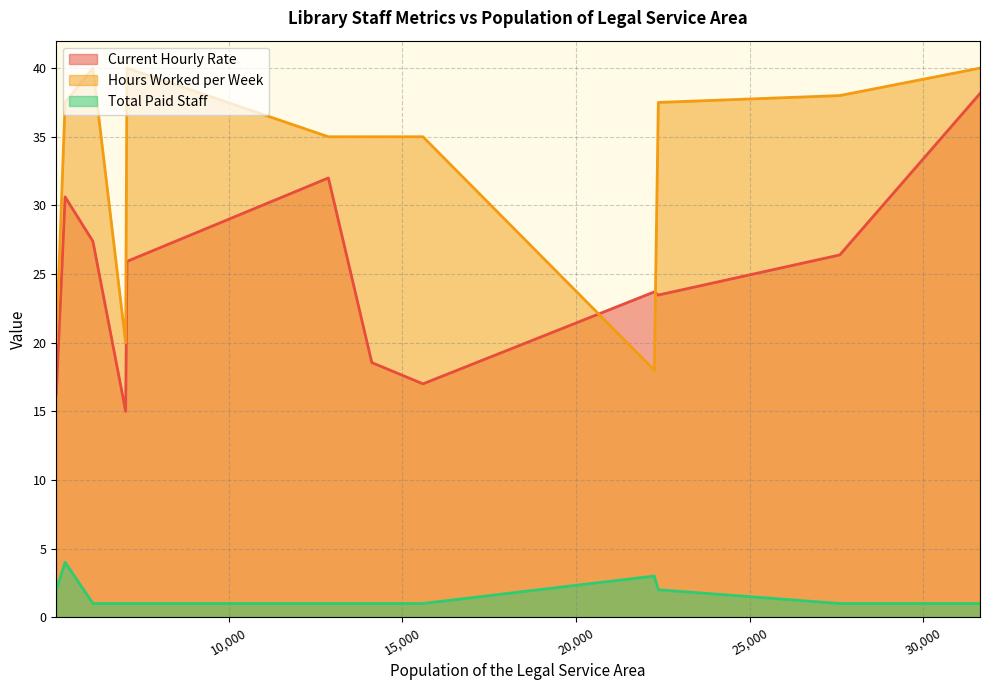

Which series ends up on top after the final intersection of Hours Worked per Week and Current Hourly Rate?

Hours Worked per Week